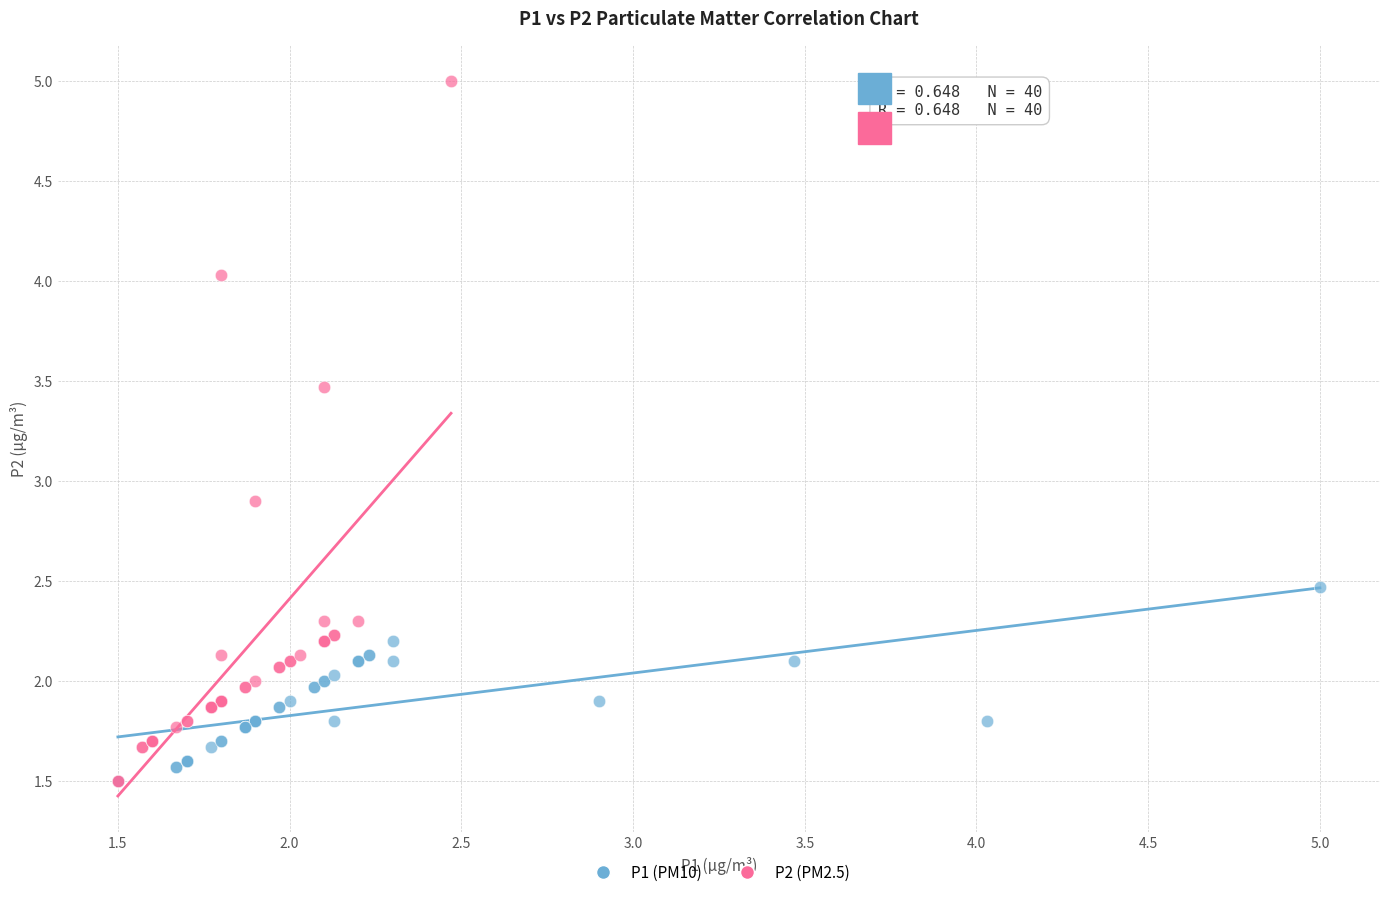

Which series has the widest spread of Y values?

P2 (PM2.5)